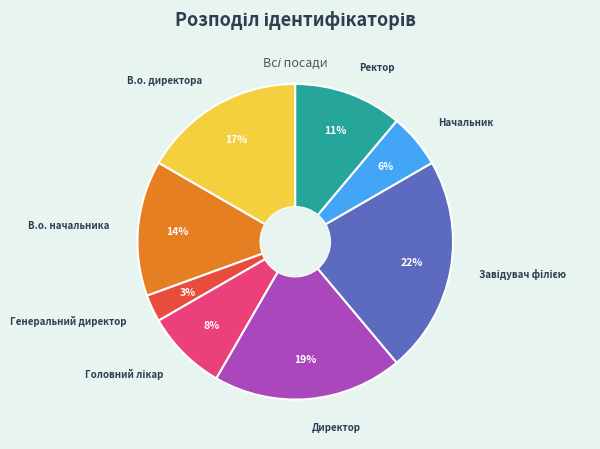

To the nearest percent, what is the difference between the largest and smallest slice percentages?

19%